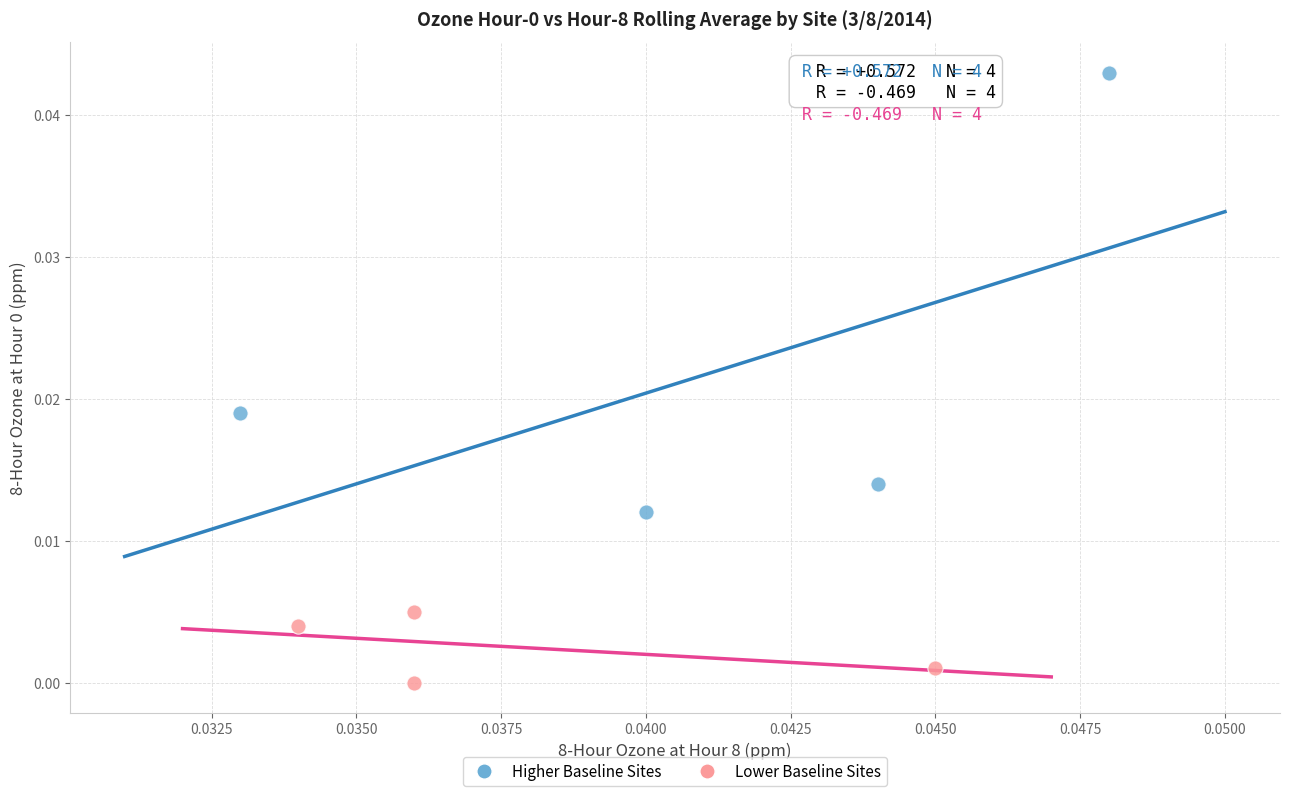

Which series reaches the maximum Y coordinate?

Higher Baseline Sites